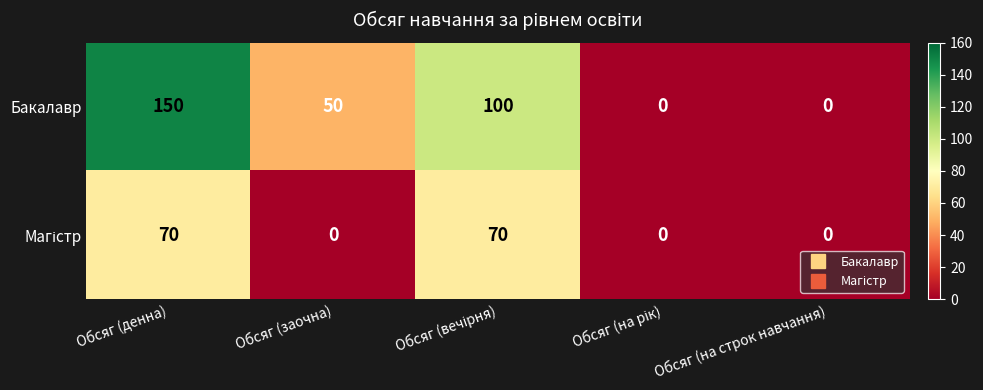

Is it true that Бакалавр equals 0 at Обсяг (на строк навчання)?

True